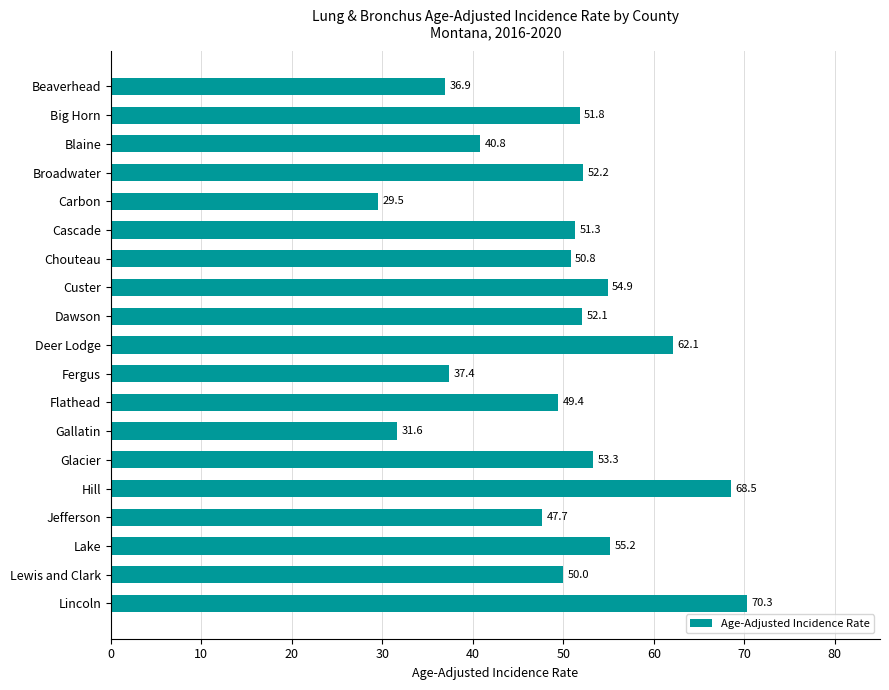

Which category has the lowest value across all series?

Carbon